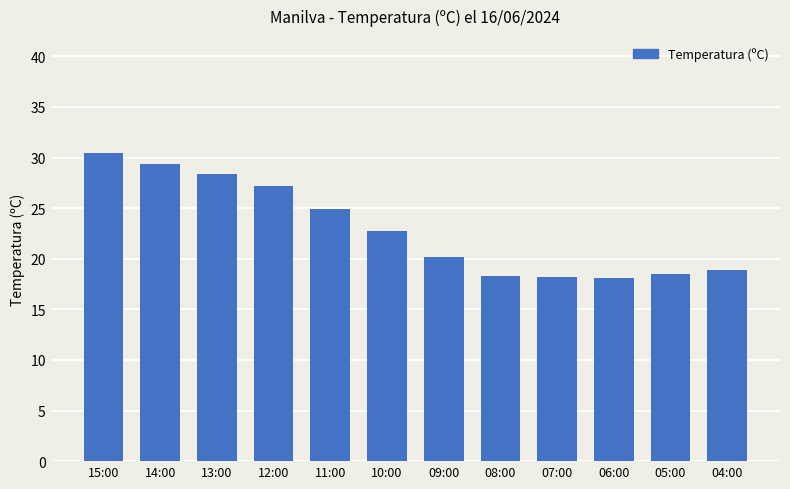

What is the difference between the values at 15:00 and 14:00?

1.0